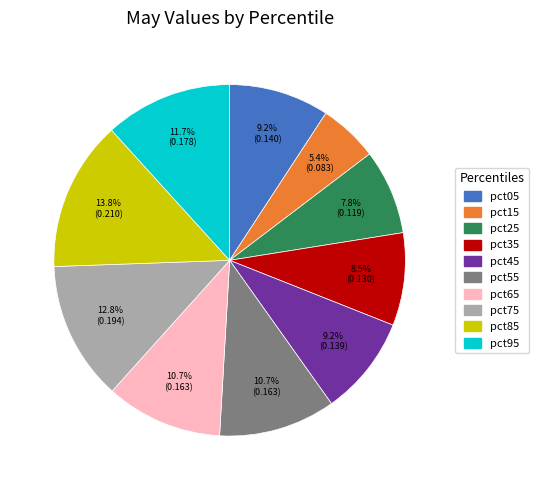

To the nearest percent, what portion does pct55 represent?

11%